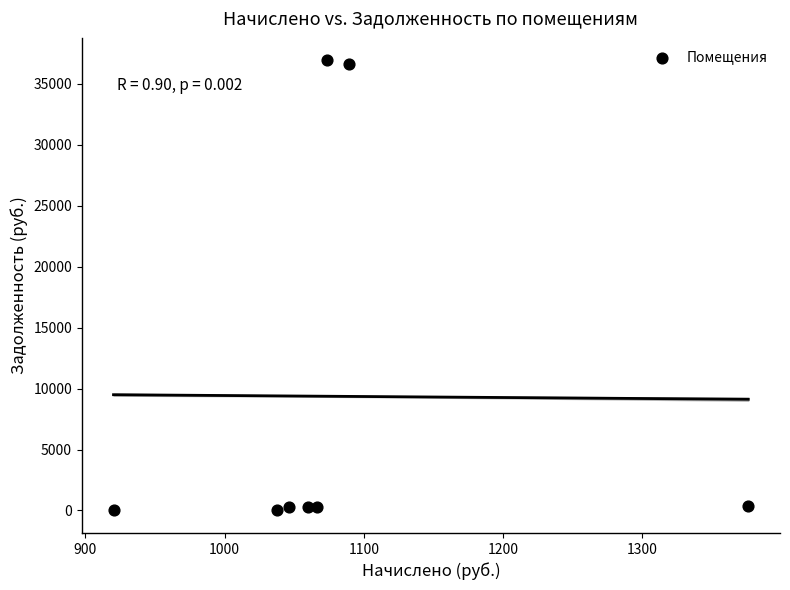

What is the range of Y values (max minus min)?

36930.9